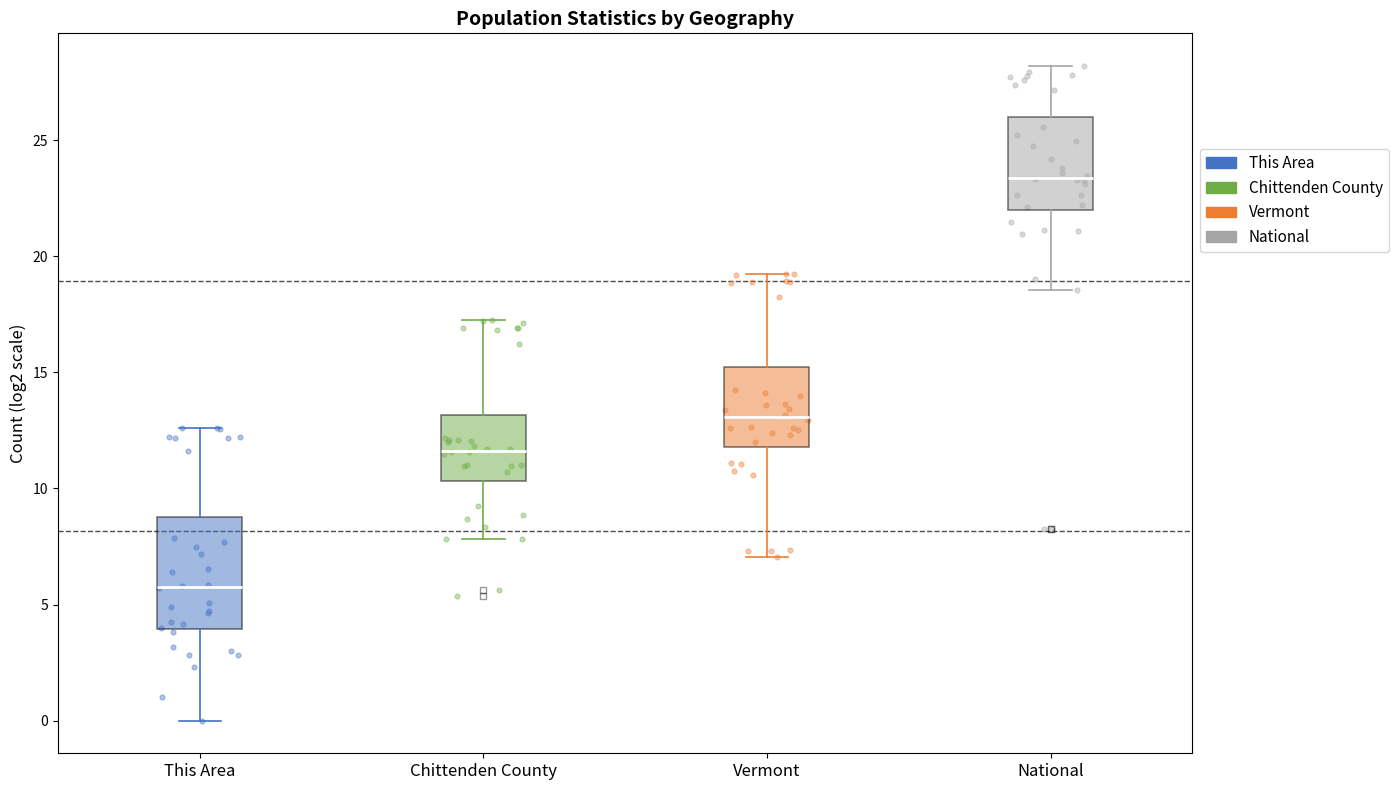

Comparing the boxes themselves (not the whiskers), which one is the tallest?

This Area